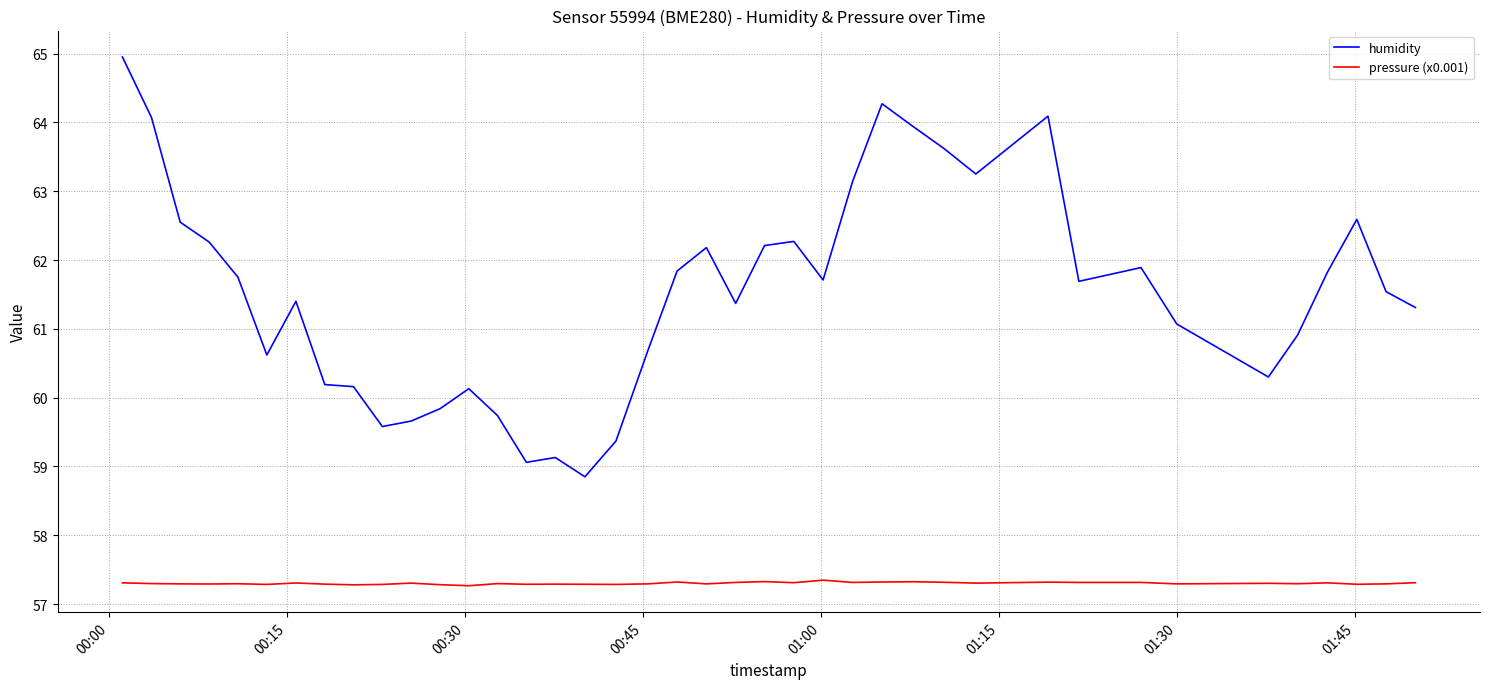

Which series has the largest total across all categories?

humidity